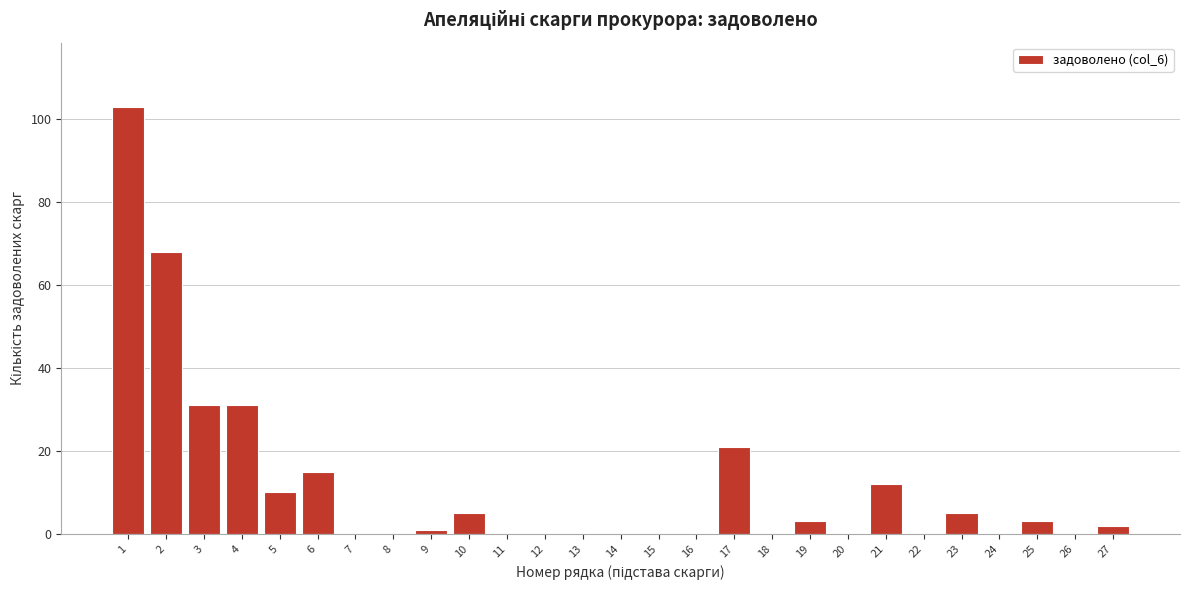

Reading left to right, list all the values displayed in this chart.

1=103	2=68	3=31	4=31	5=10	6=15	7=0	8=0	9=1	10=5	11=0	12=0	13=0	14=0	15=0	16=0	17=21	18=0	19=3	20=0	21=12	22=0	23=5	24=0	25=3	26=0	27=2